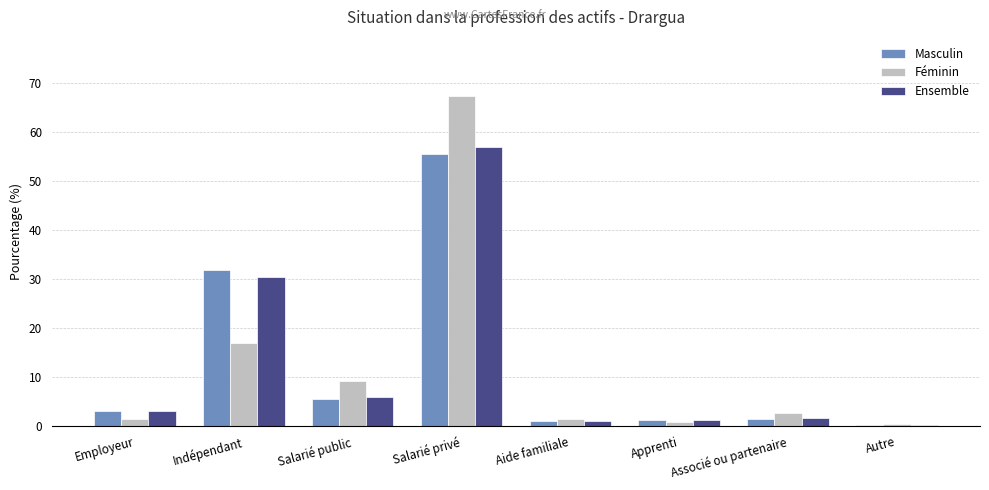

How many series are shown in this chart?

3